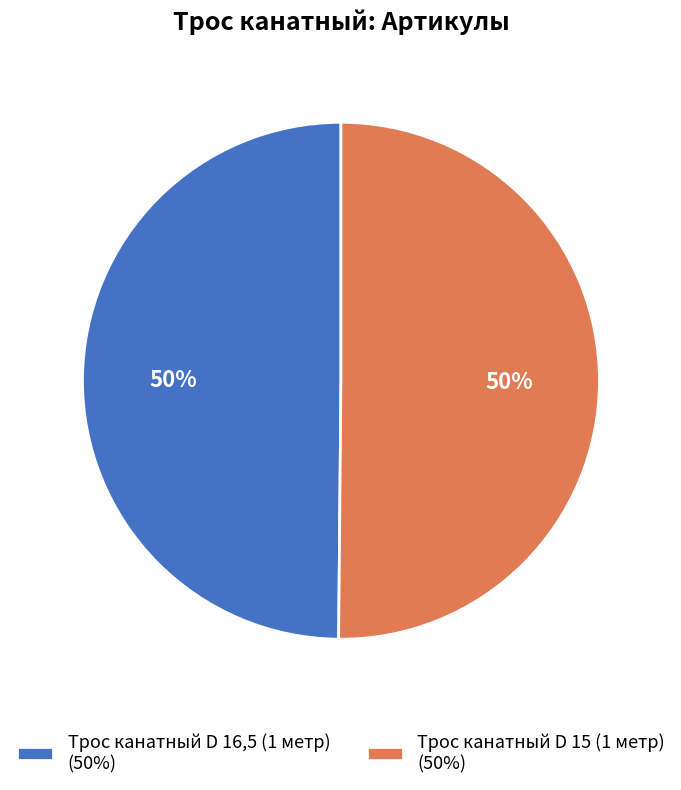

What is the ratio of the value at Трос канатный D 16,5 (1 метр) (50%) to the value at Трос канатный D 15 (1 метр) (50%)?

1.0